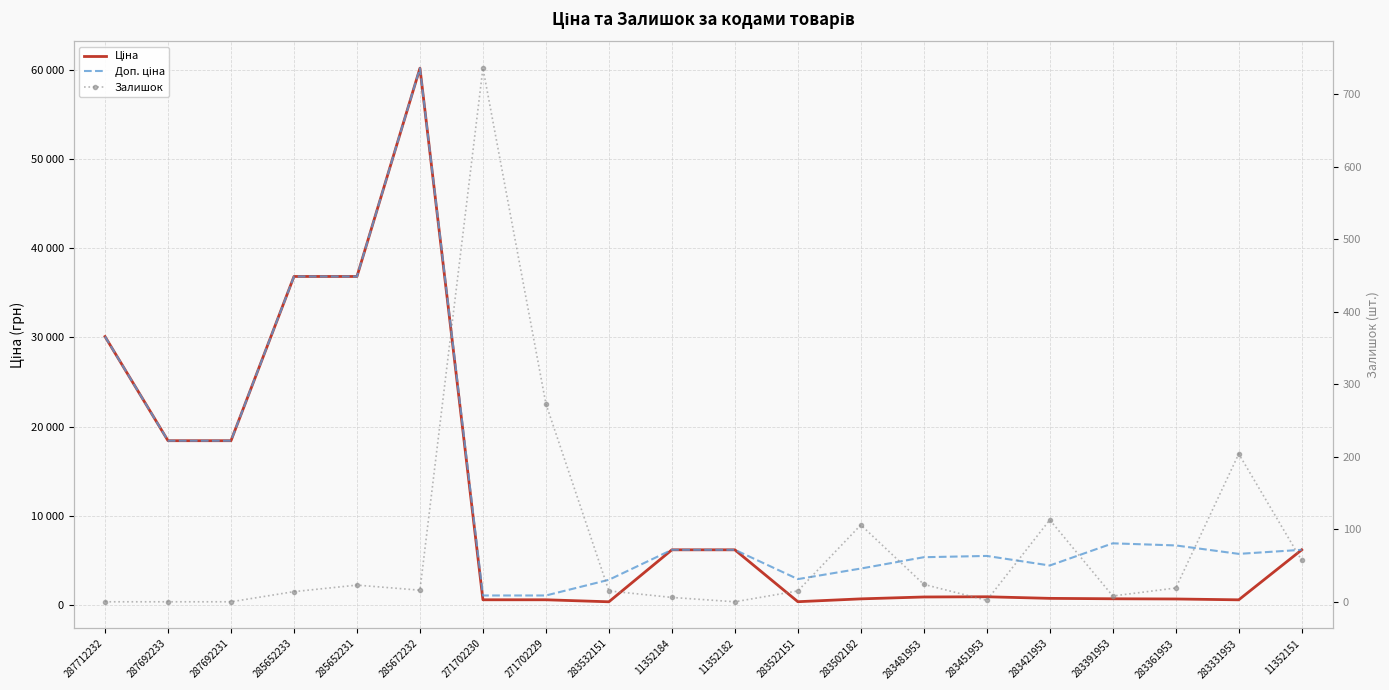

What is the greatest value displayed?

60205.6